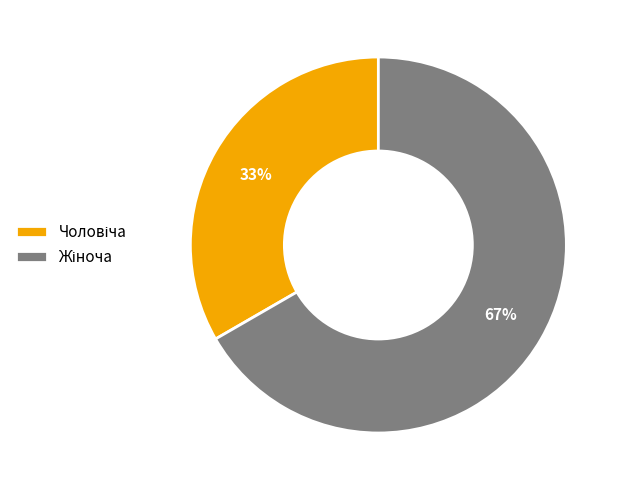

Does any single category account for the majority?

Yes